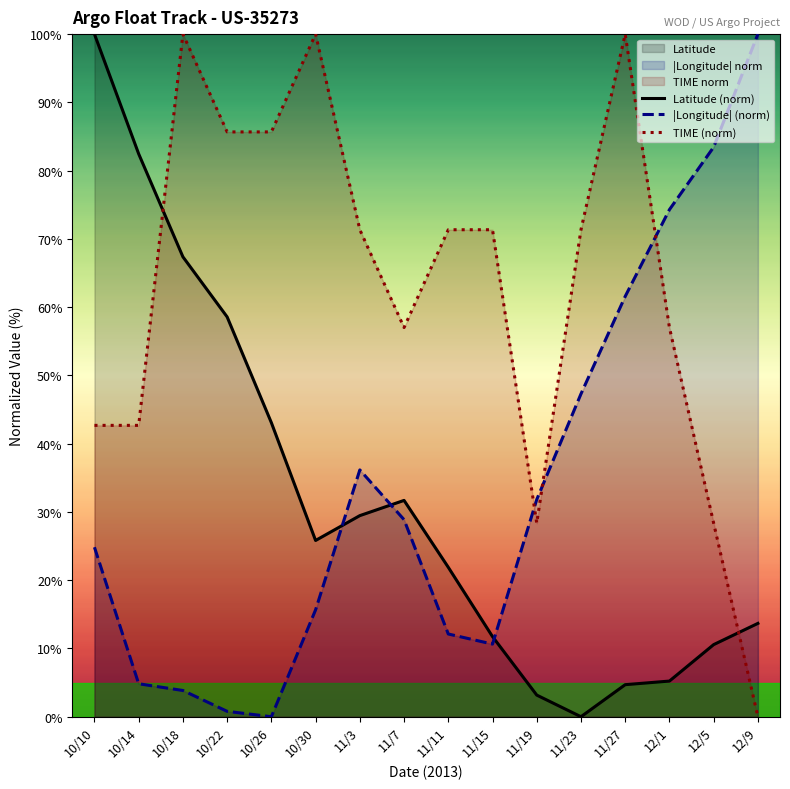

How many categories are shown in the chart?

16